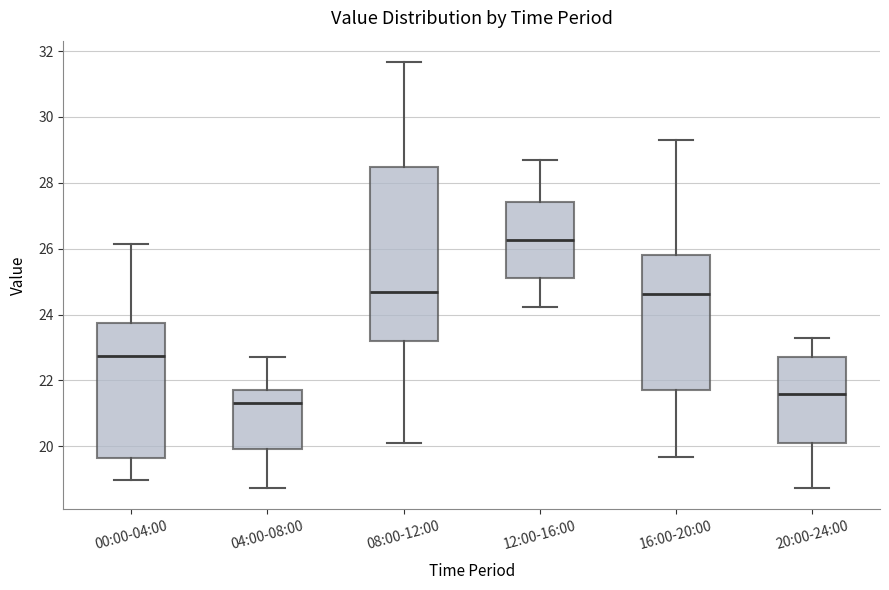

Which box is the tallest, from its lower edge to its upper edge?

08:00-12:00